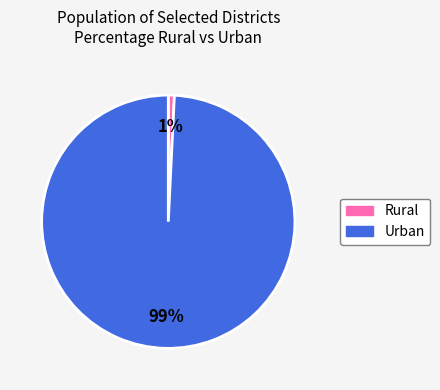

What is the smallest slice in the pie chart?

Rural